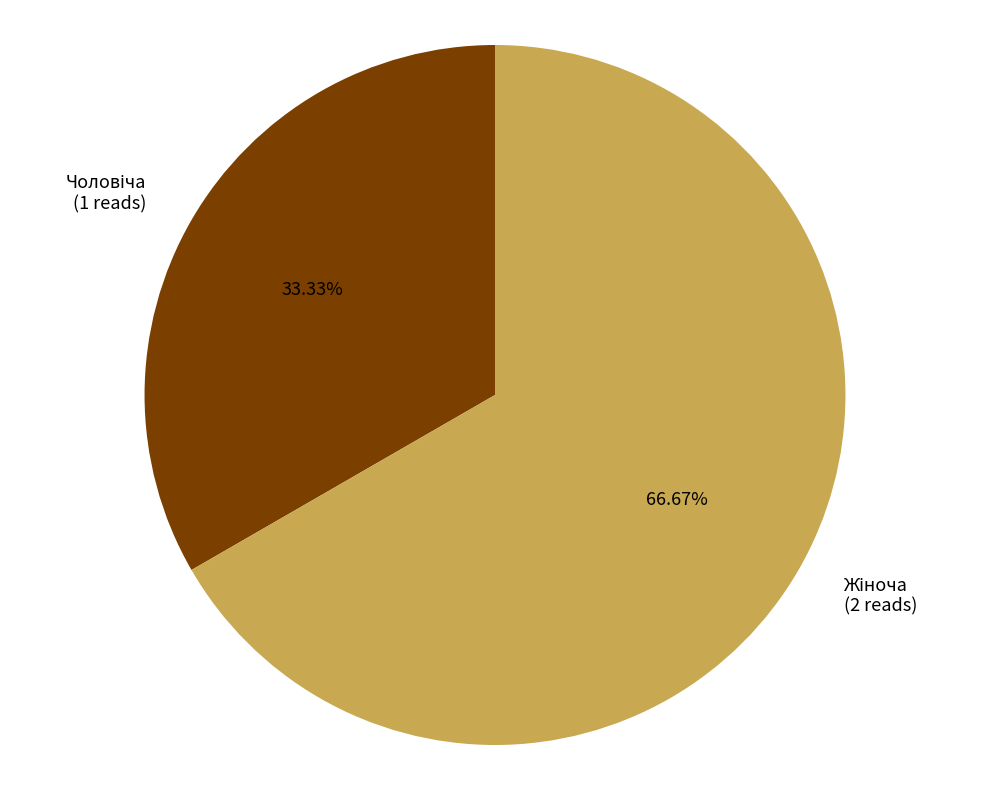

Is there a majority slice in this chart?

Yes